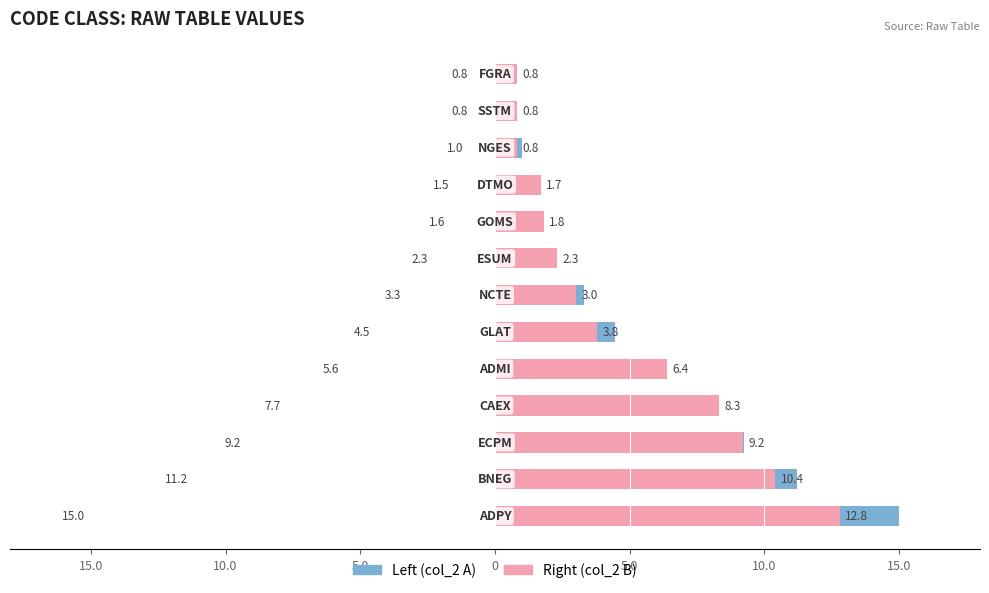

What is the lowest value of the col_2 (right) series?

0.8